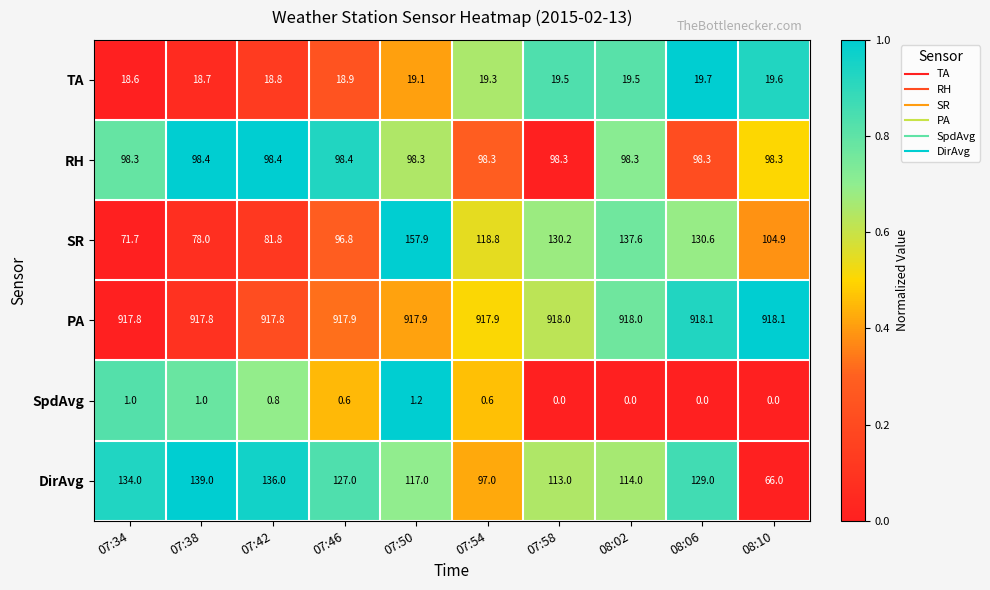

What is the maximum value for TA?

19.7